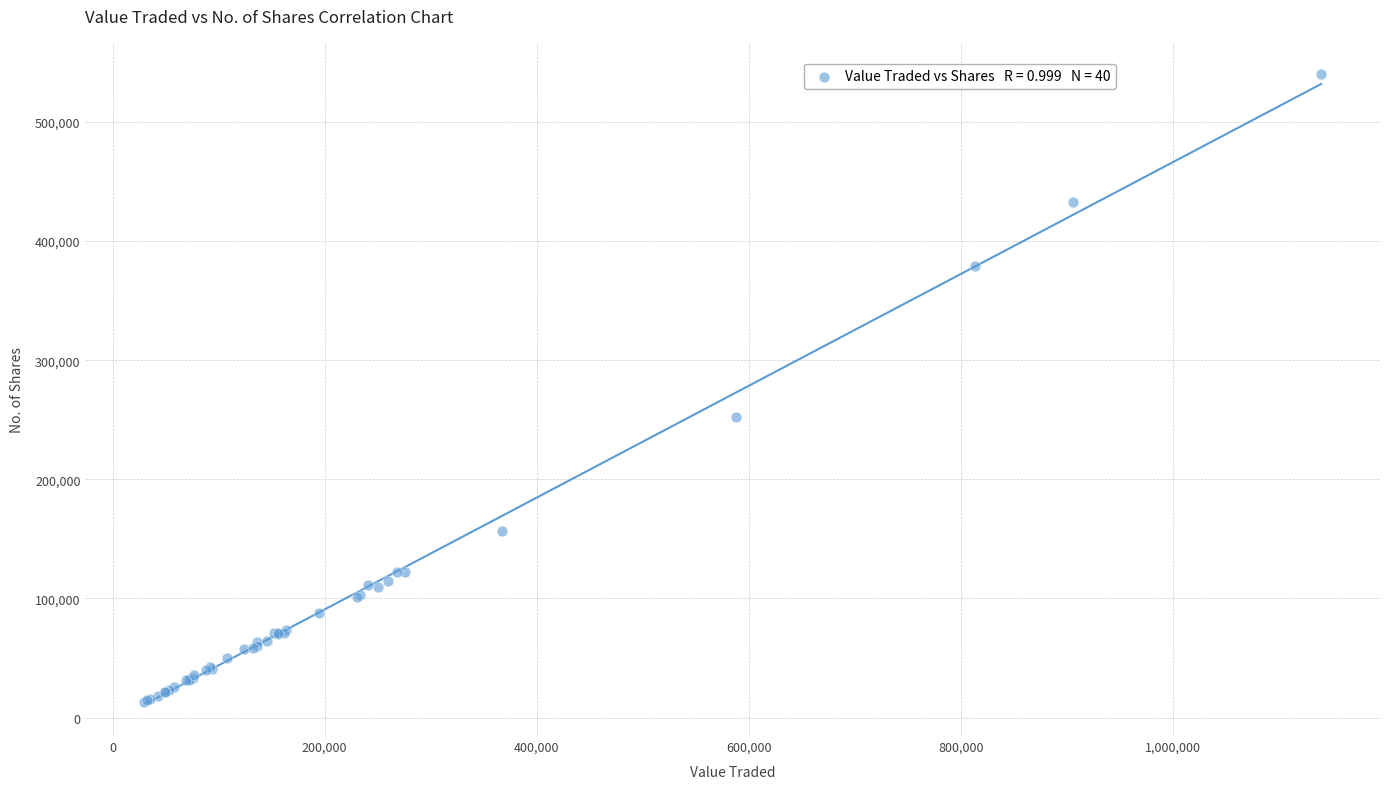

What Y value in the scatter plot is closest to 276687?

252341